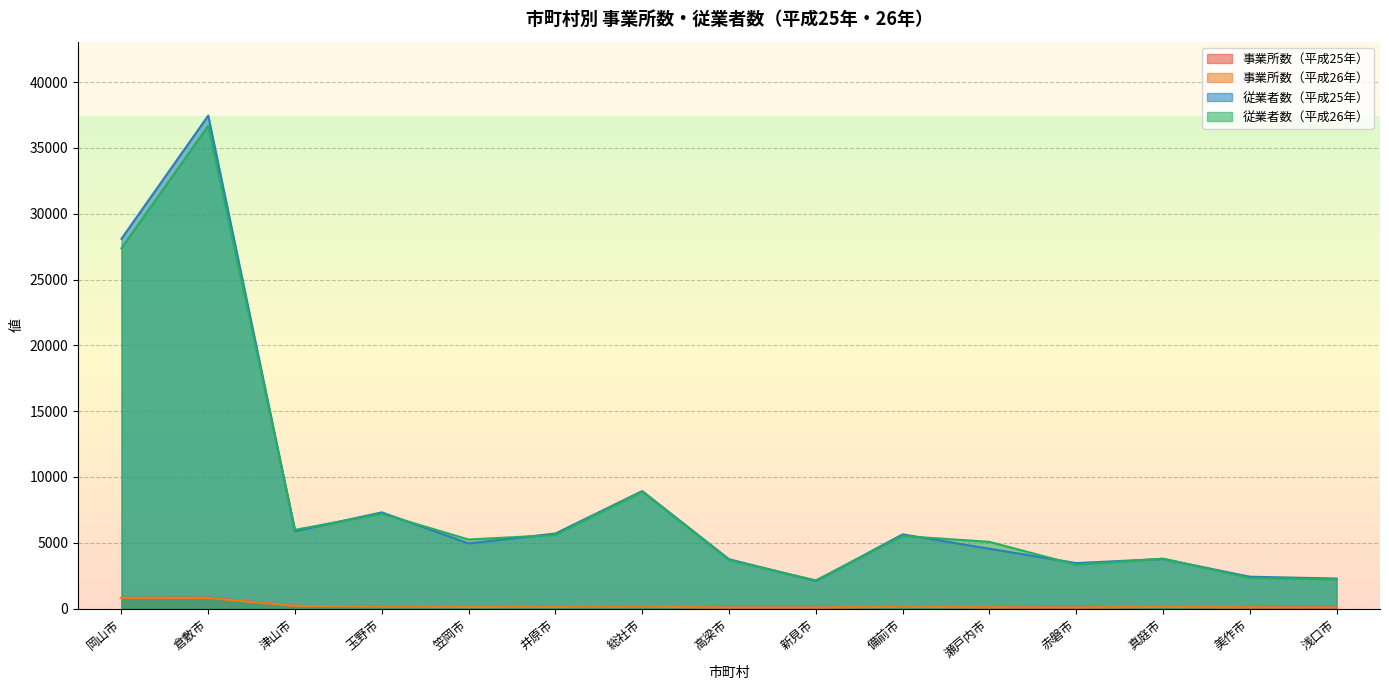

The value of 事業所数（平成25年） at 総社市 is 142. True or false?

True